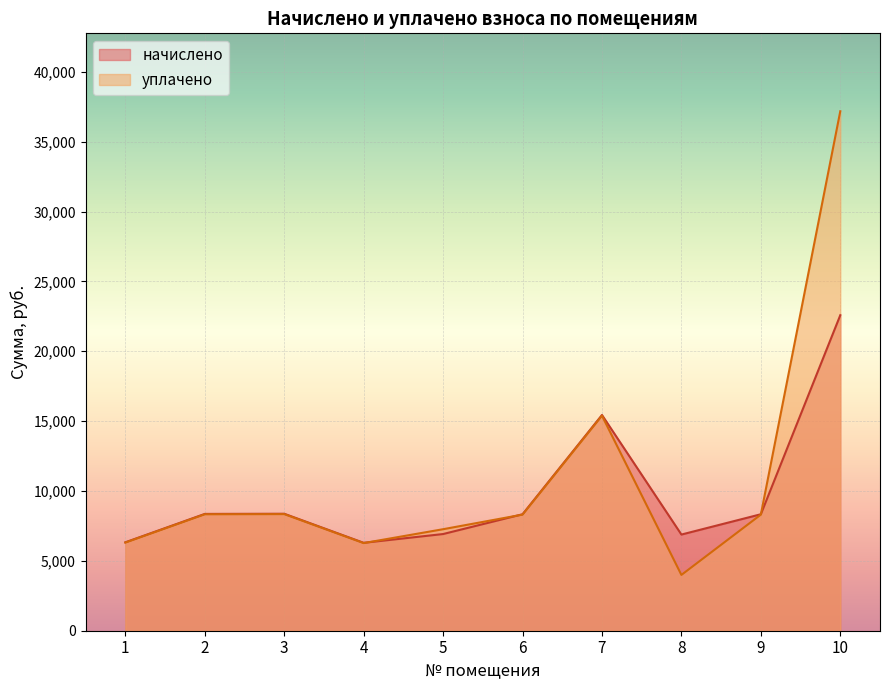

Reading right to left, extract all data points from this chart.

начислено: 22580.2	8335.2	6882.4	15439.2	8335.2	6919.3	6291.5	8372.2	8359.8	6328.3
уплачено: 37176.4	8308.8	3992.9	15390.3	8308.8	7264.8	6271.6	8345.6	8333.3	6308.3